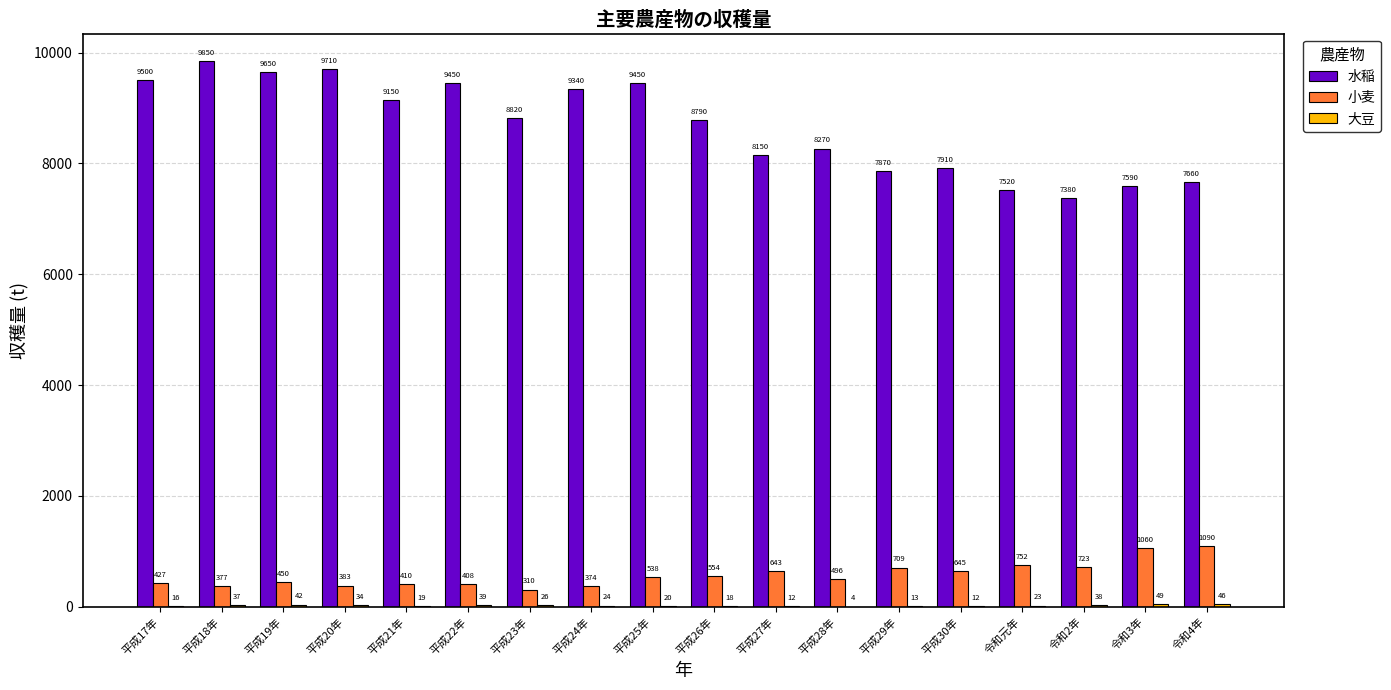

What is the average value of the 小麦 series?

575